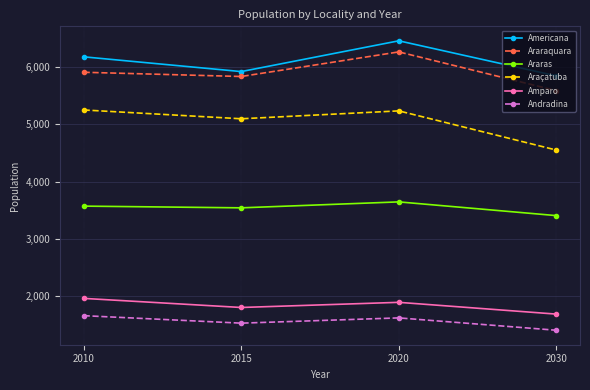

Count the Araras values in the range 3542 to 3646.

3